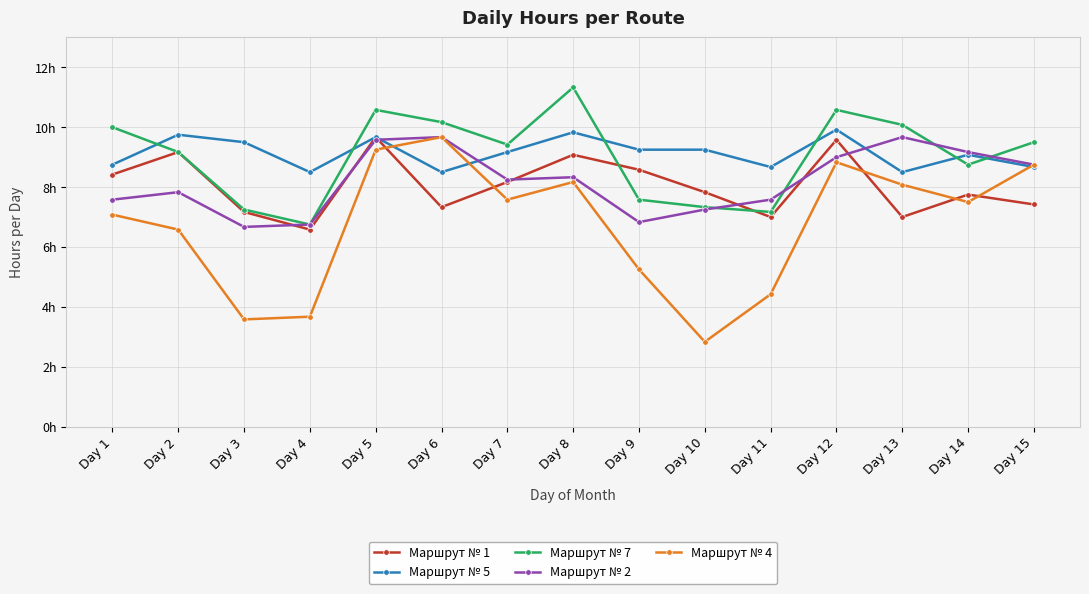

How many interior local peaks does the Маршрут № 7 series have?

3